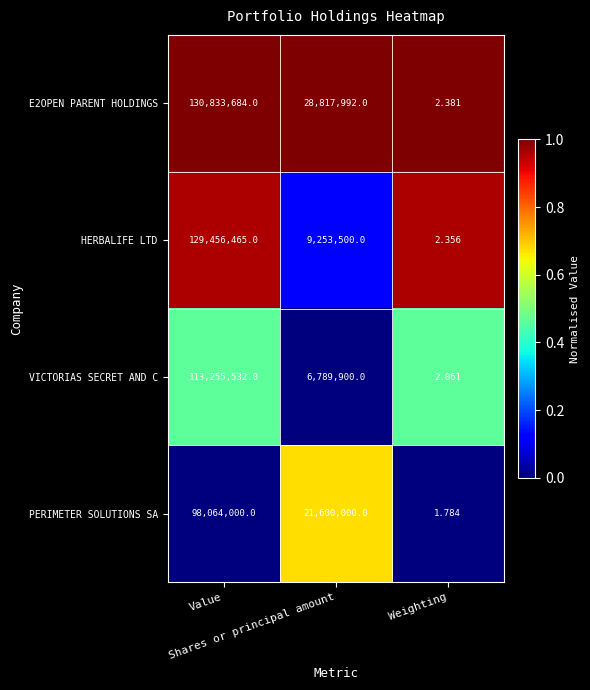

Reading left to right, what are all the values shown in this chart?

E2OPEN PARENT HOLDINGS: Value=130833684.0	Shares or principal amount=28817992.0	Weighting=2.4
HERBALIFE LTD: Value=129456465.0	Shares or principal amount=9253500.0	Weighting=2.4
VICTORIAS SECRET AND C: Value=113255532.0	Shares or principal amount=6789900.0	Weighting=2.1
PERIMETER SOLUTIONS SA: Value=98064000.0	Shares or principal amount=21600000.0	Weighting=1.8